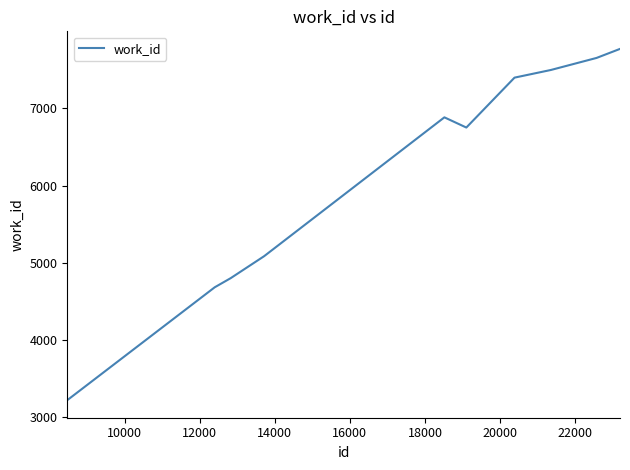

What is the smallest value displayed?

3224